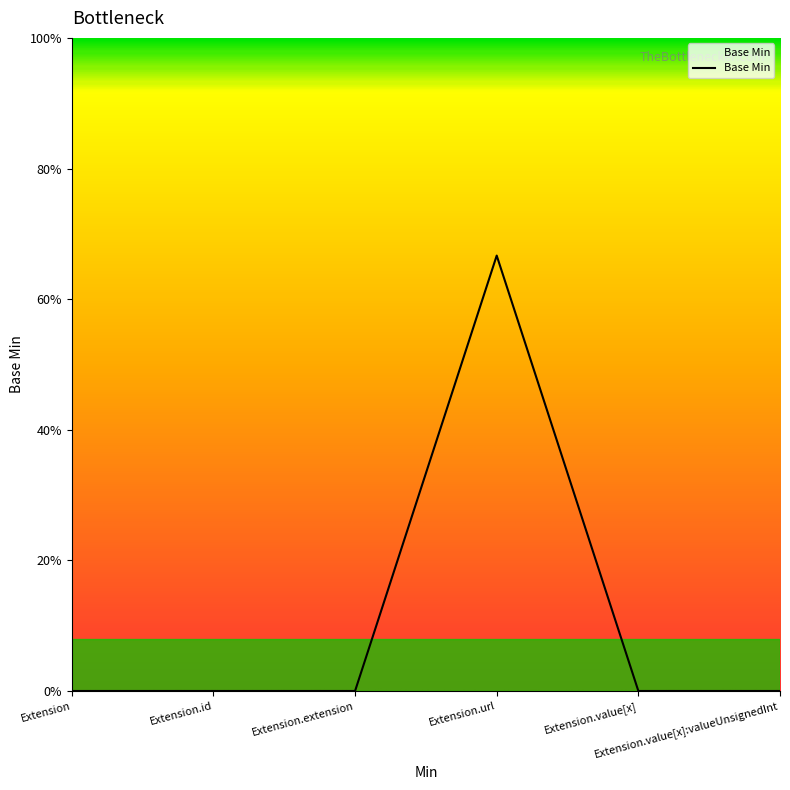

Is this an area chart (filled region under the line)?

Yes